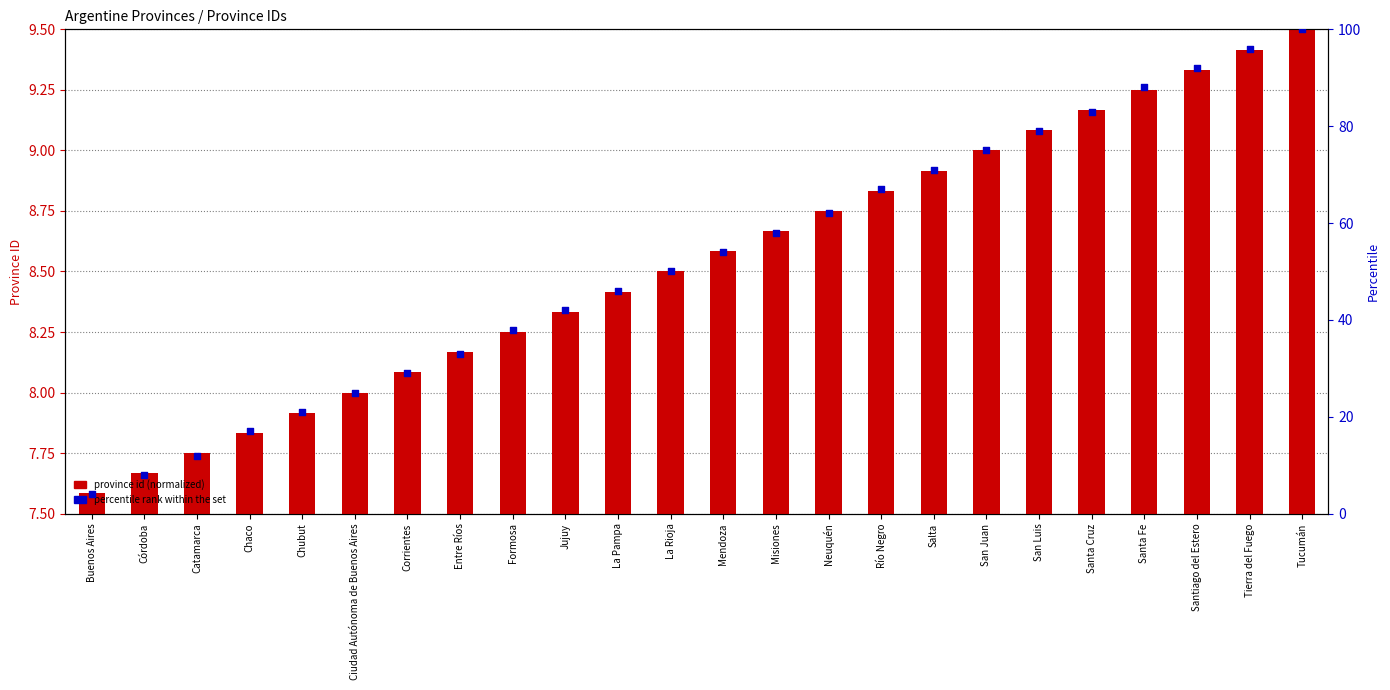

Which series reaches the maximum Y coordinate?

percentile rank